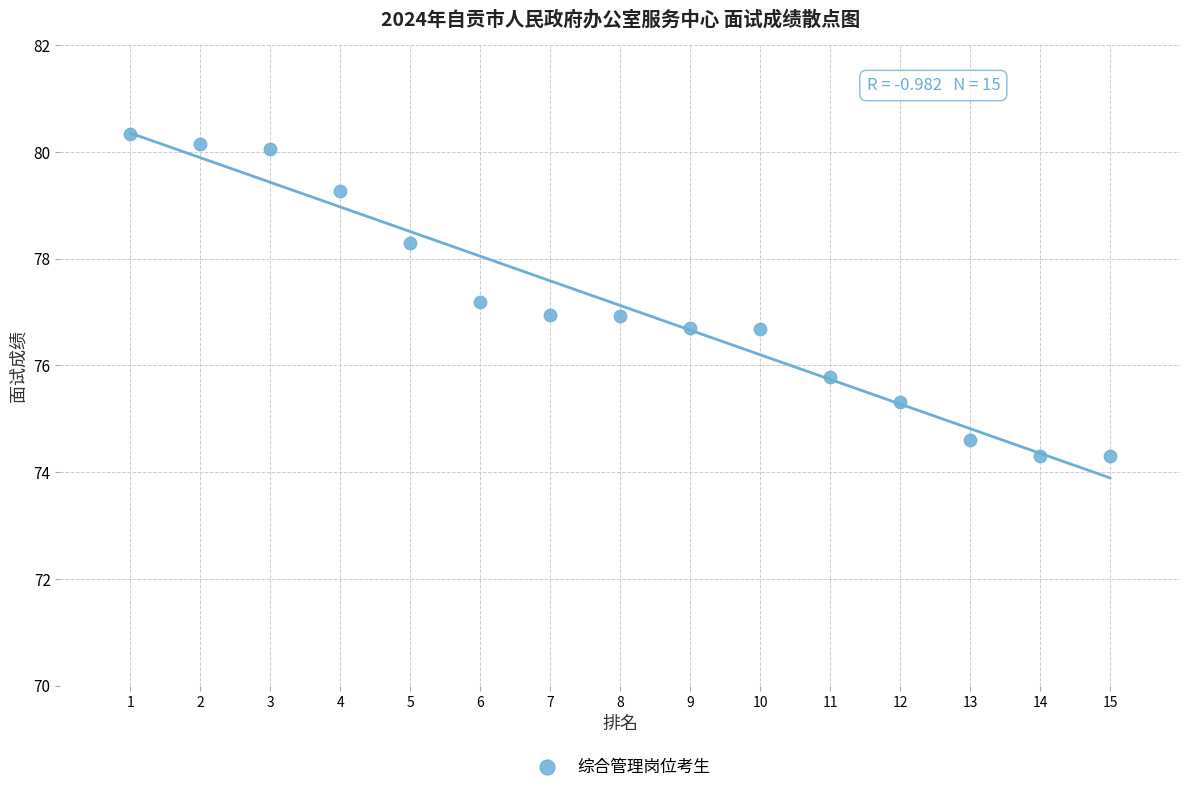

What is the range of Y values (max minus min)?

6.0